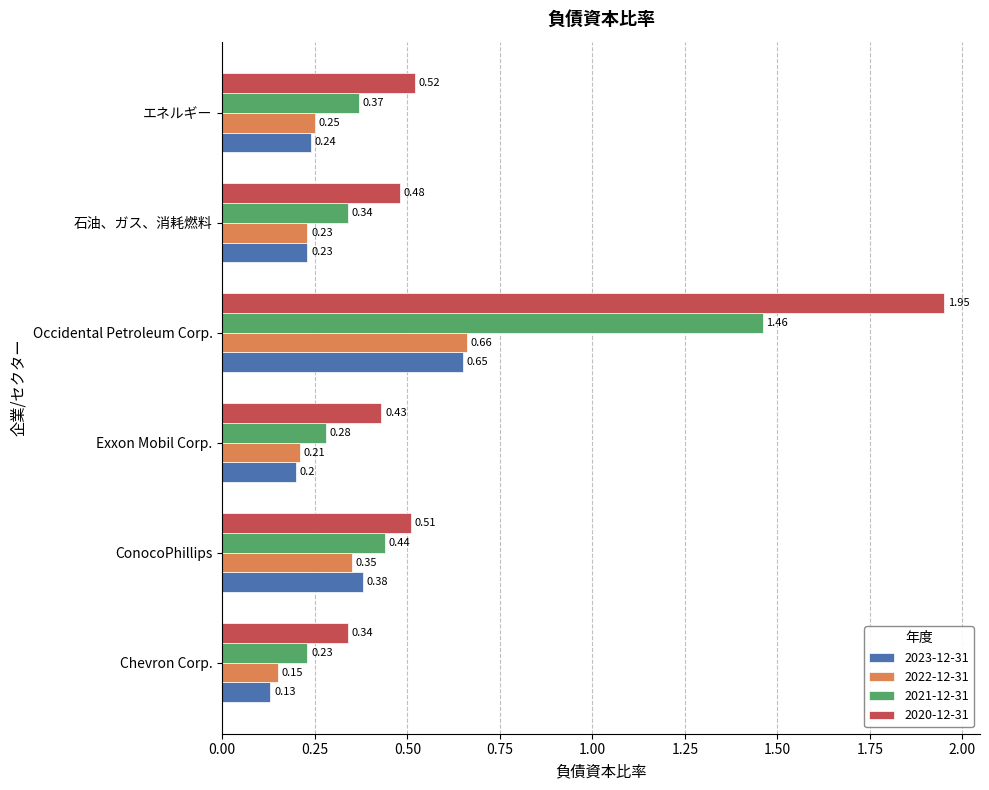

Between Exxon Mobil Corp. and Occidental Petroleum Corp., which series saw the biggest shift?

2020-12-31